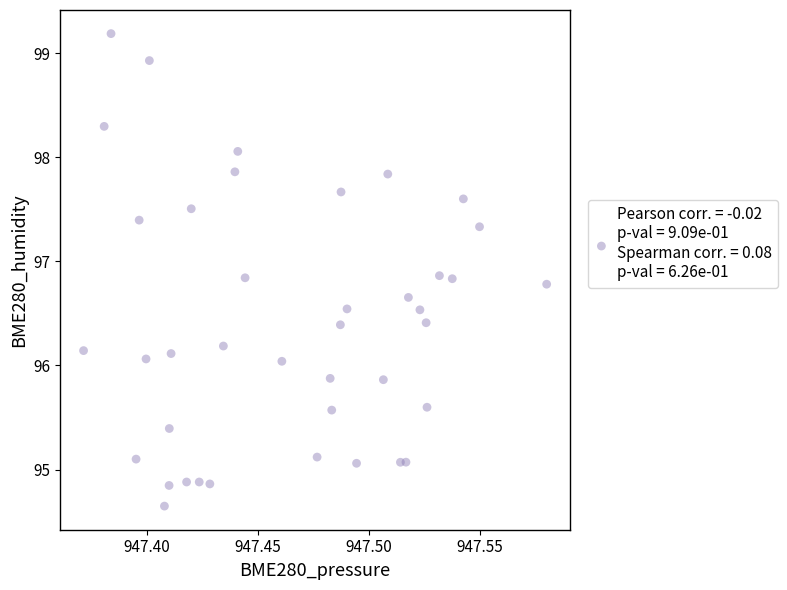

What is the range of Y values (max minus min)?

4.5